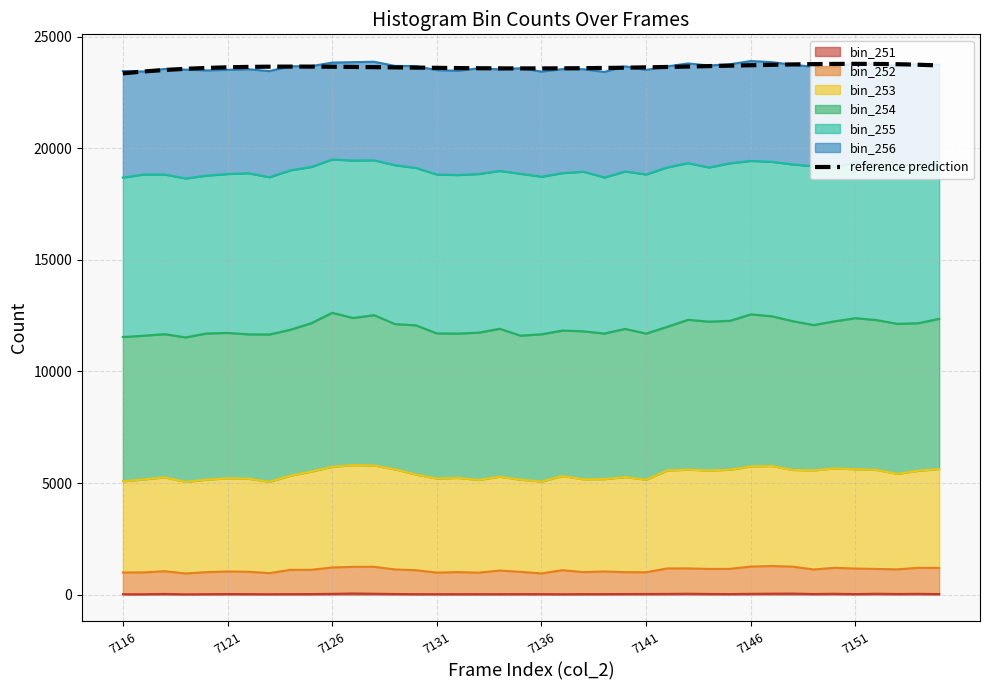

What is the difference between the bin_251 values at 7136 and 7145?

4